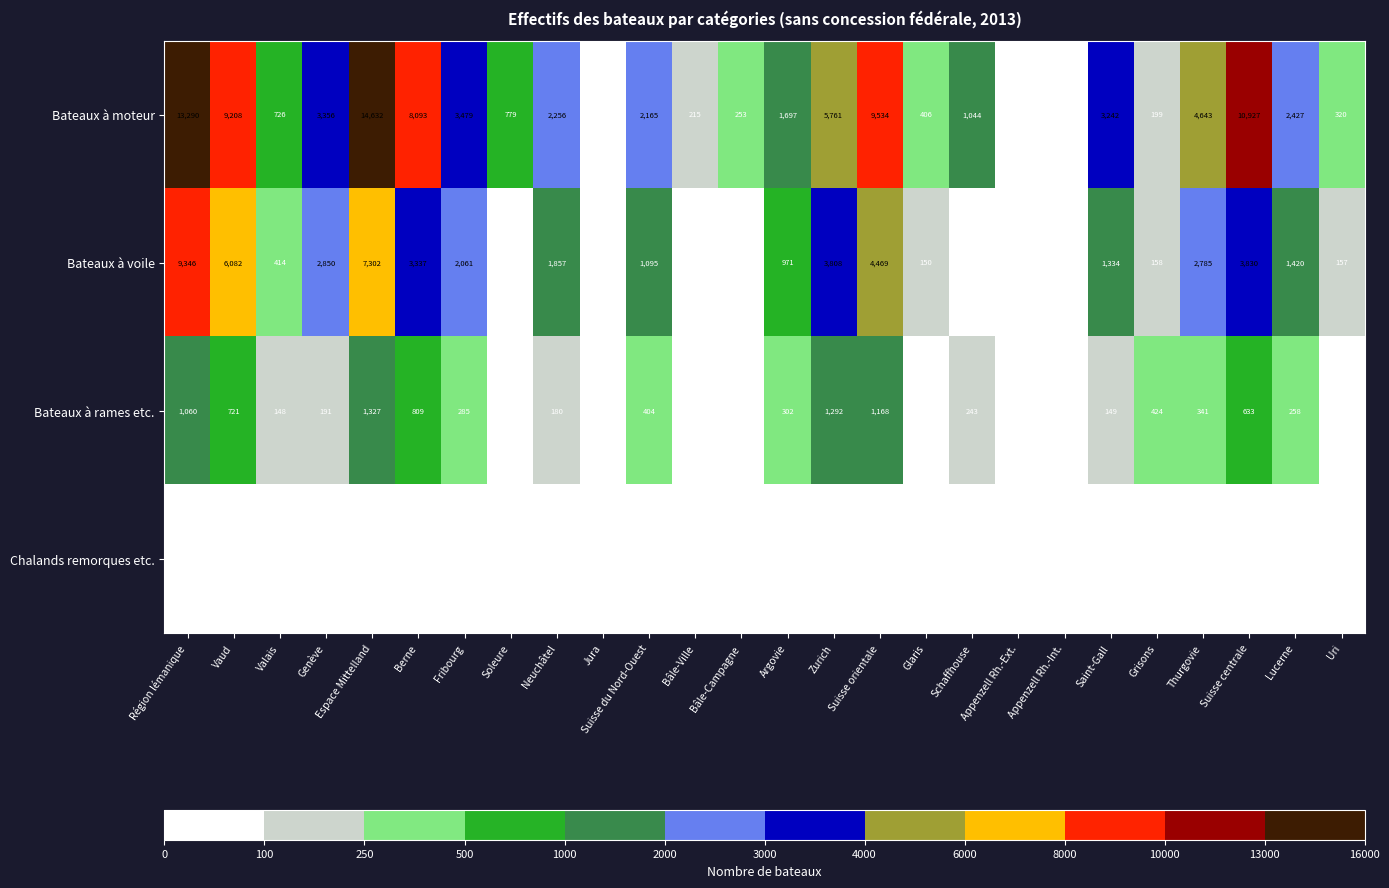

Which series has the largest range (max minus min)?

Bateaux à moteur